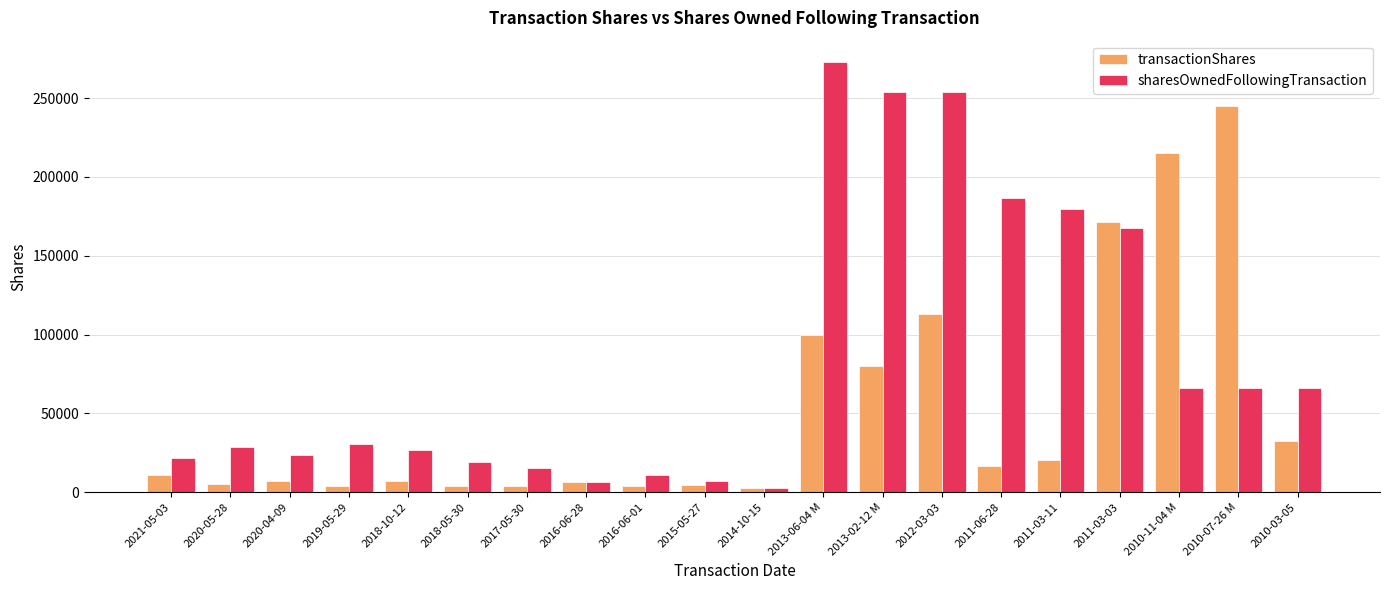

Which series has the largest total across all categories?

sharesOwnedFollowingTransaction